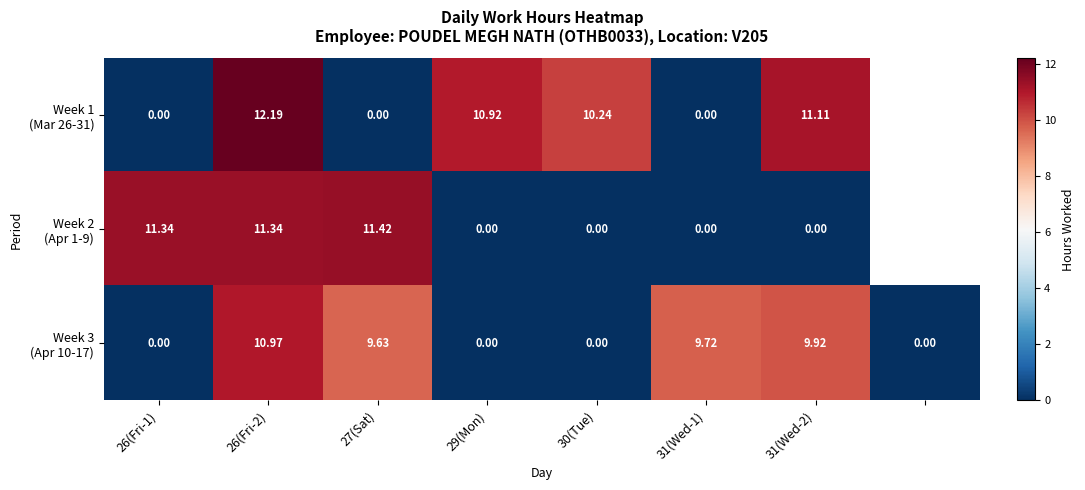

True or false: Week 1 (Mar 26-31) has a value of 11.1 at 31(Wed-2).

True